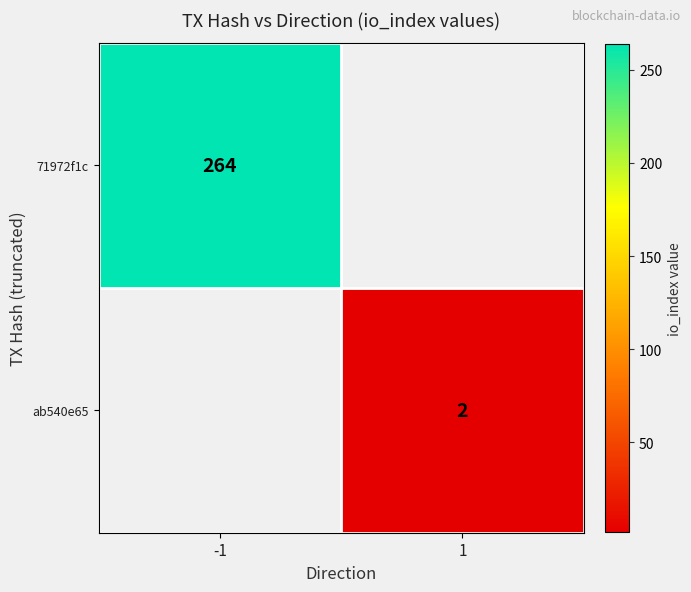

True or false: 71972f1c has a value of 264 at -1.

True